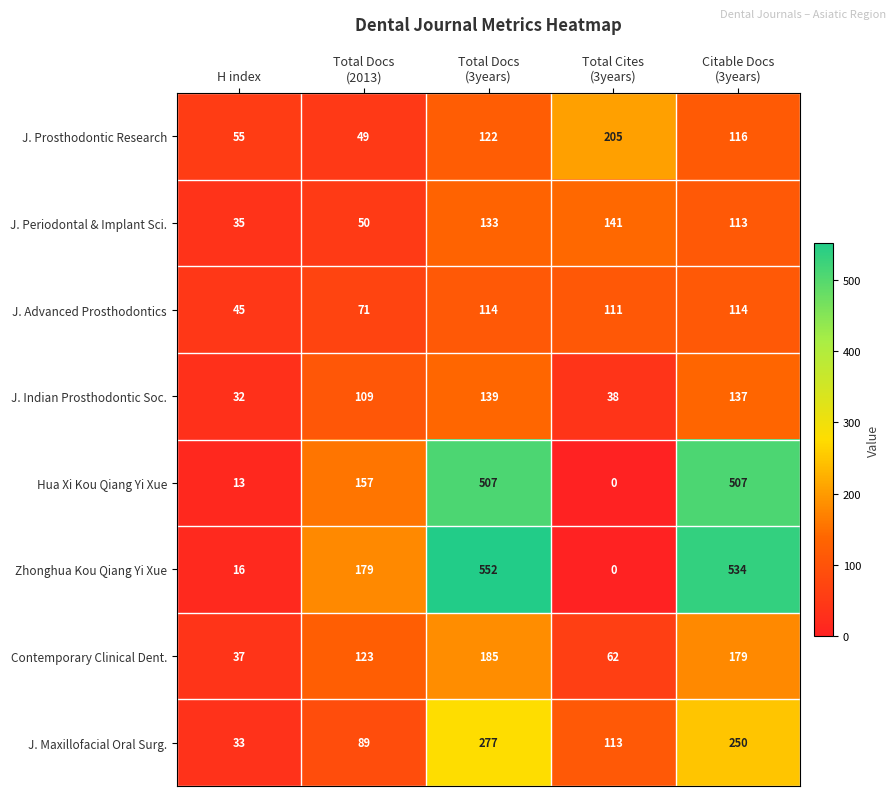

True or false: J. Indian Prosthodontic Soc. has a value of 32 at H index.

True